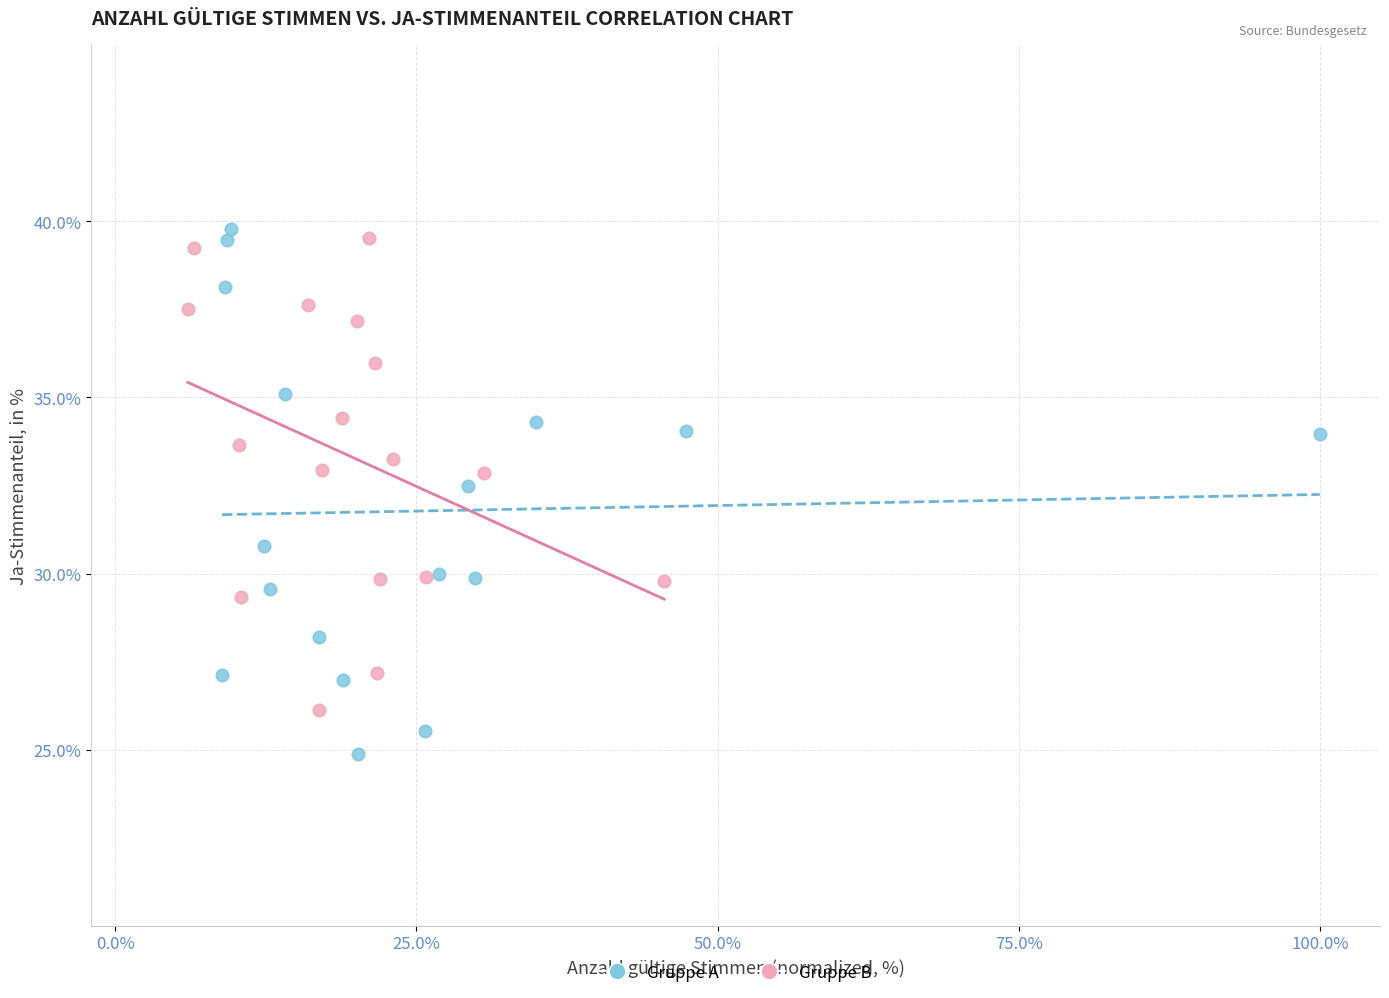

Which series reaches the minimum Y coordinate?

Gruppe A